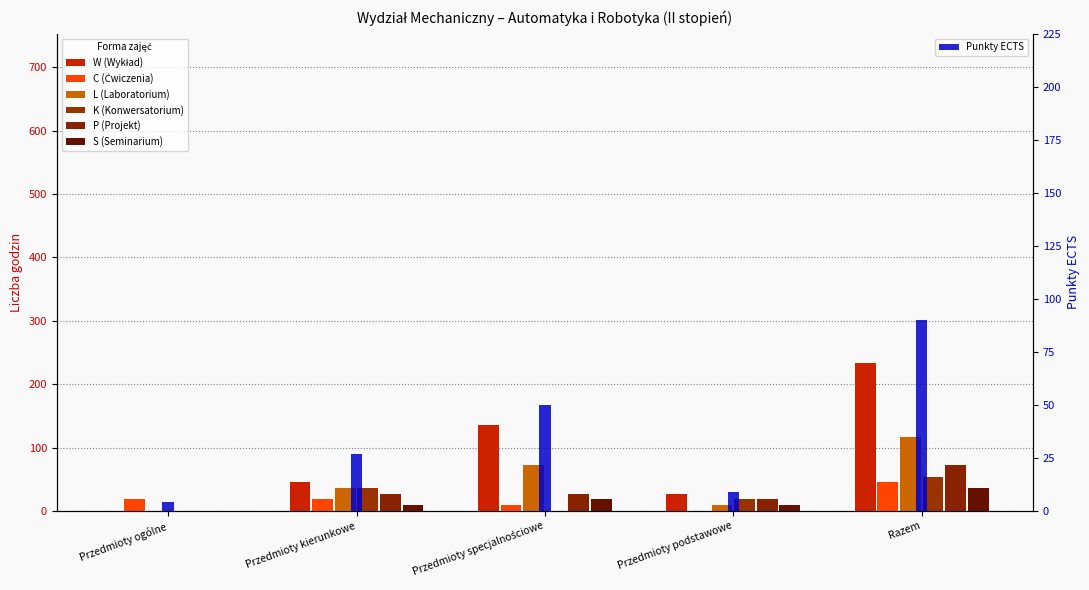

What is the difference between the highest and lowest values at Przedmioty kierunkowe?

36